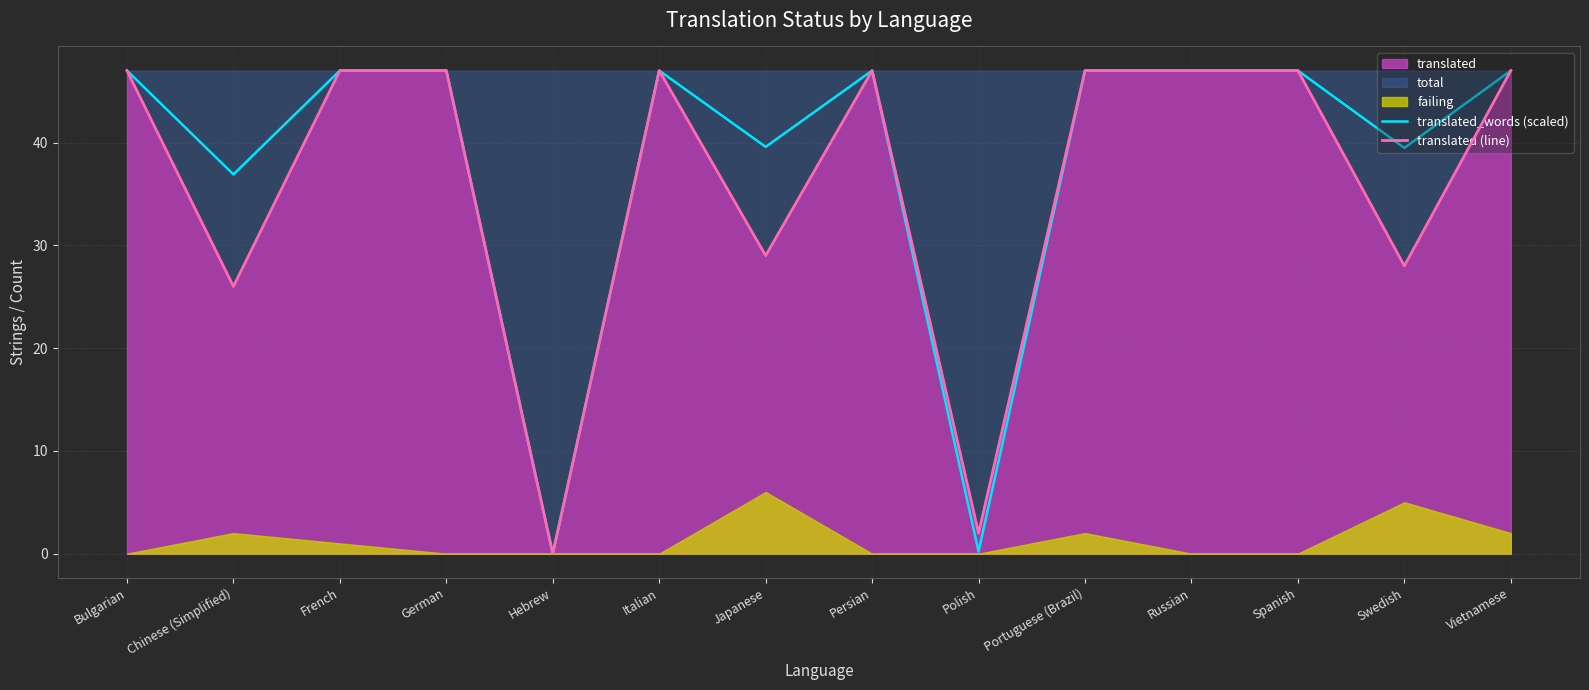

Where is the first local minimum for translated_words (scaled)?

Chinese (Simplified)